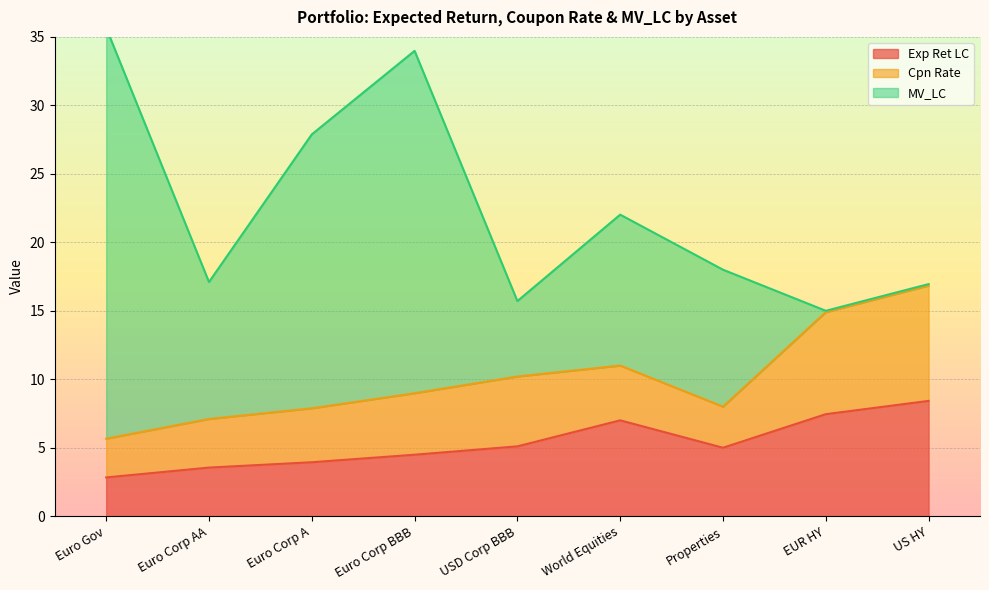

What is the label of the 5th point from the left?

USD Corp BBB